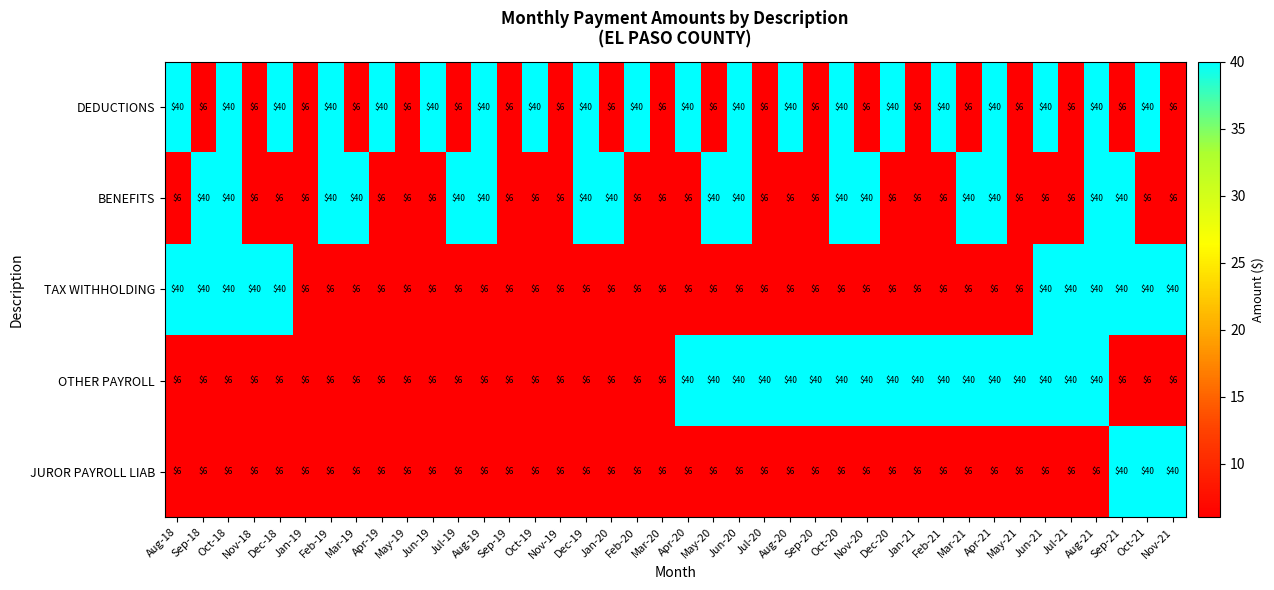

True or false: TAX WITHHOLDING has a value of 6 at Nov-19.

True